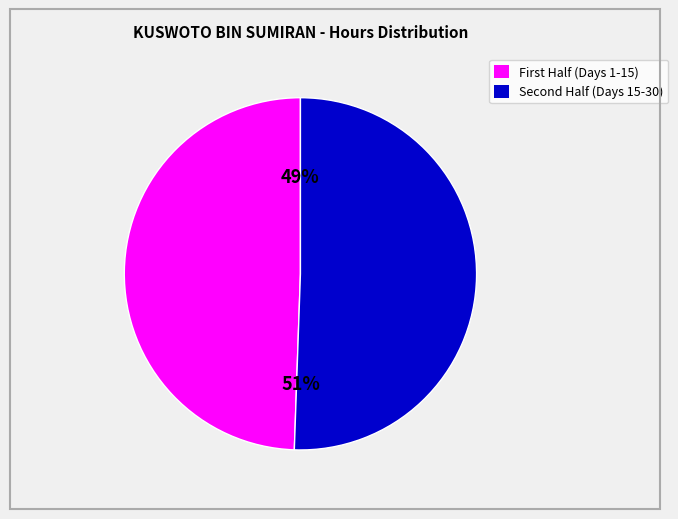

To the nearest percent, what is the average slice percentage?

50%